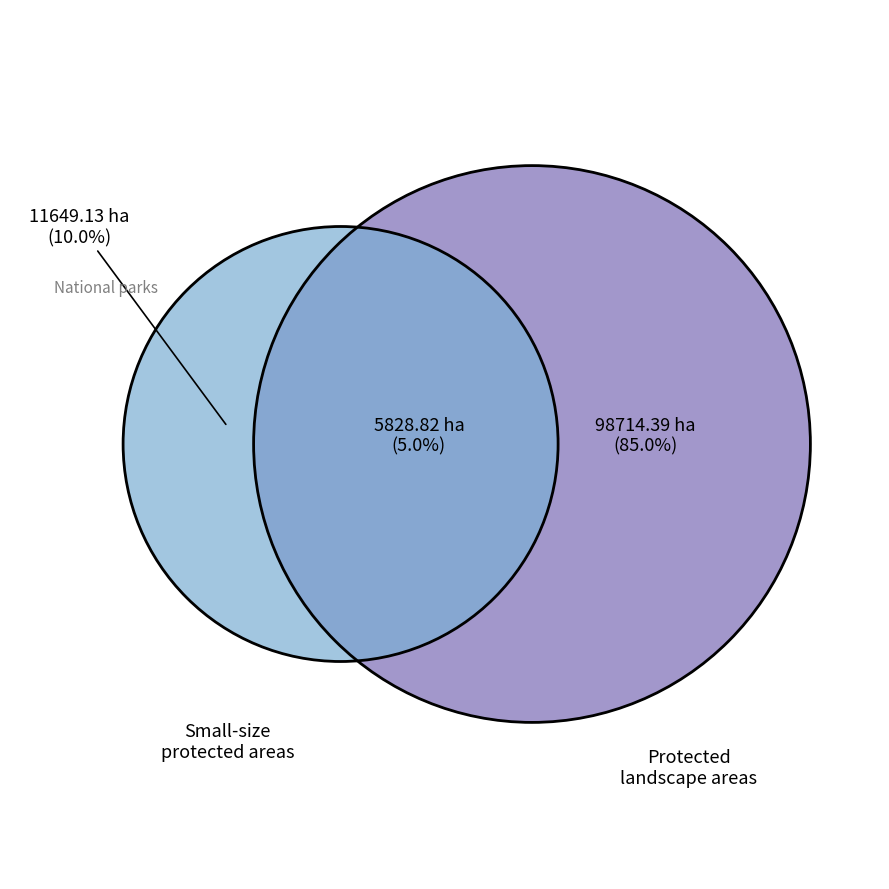

Is there a majority slice in this chart?

Yes